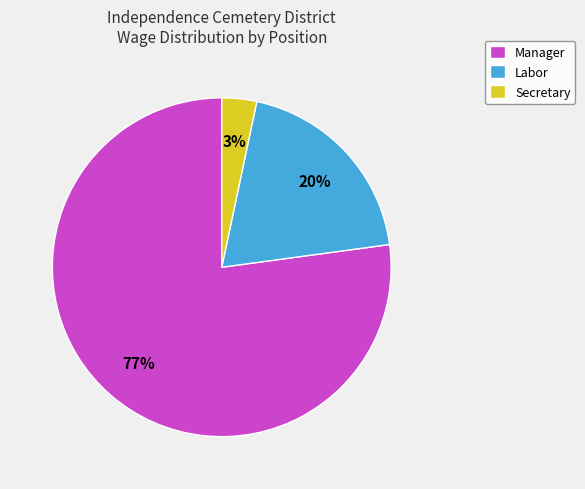

To the nearest percent, what is the combined percentage of Manager and Secretary?

80%